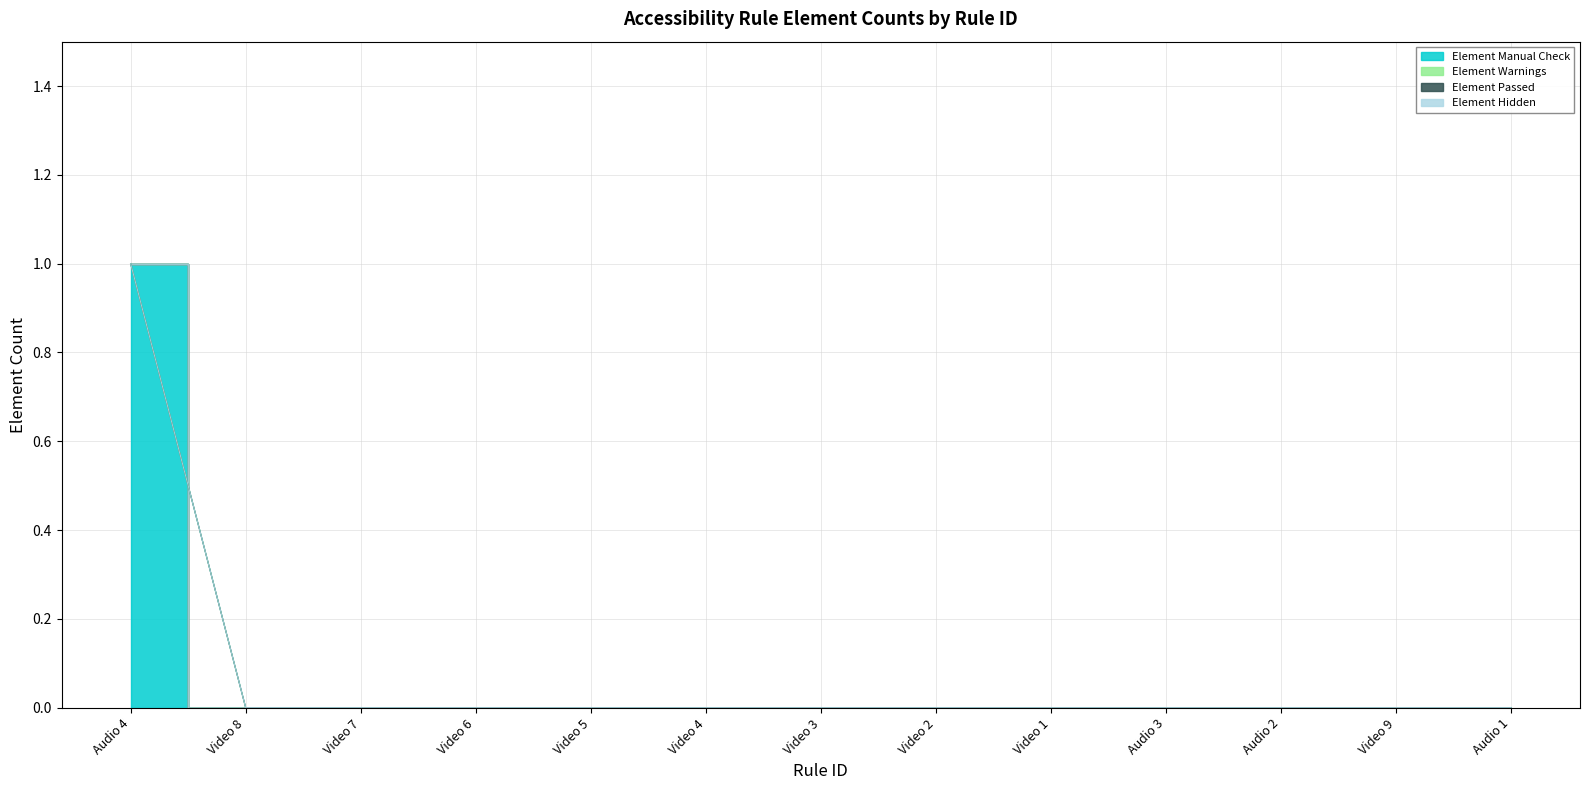

How many data points does each series have?

13